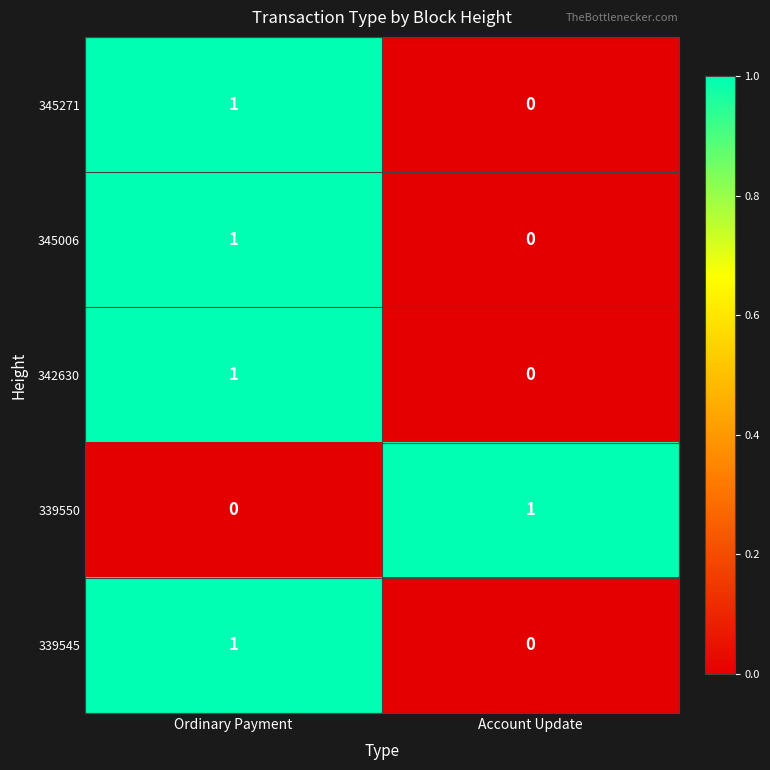

Rank the categories by 342630 value from highest to lowest.

Ordinary Payment, Account Update